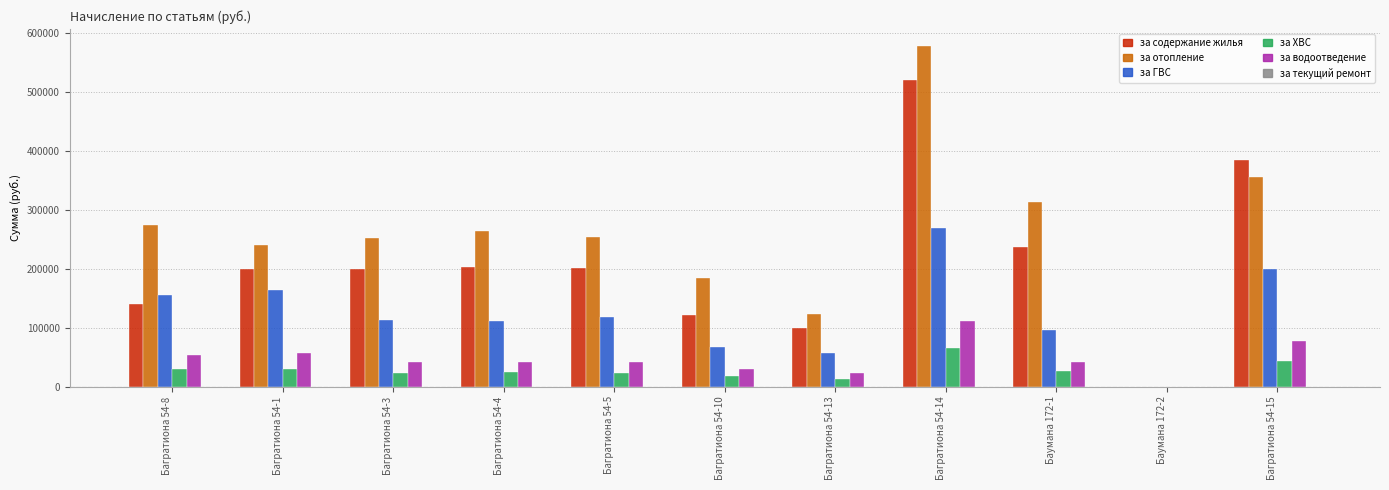

How many groups of bars are there?

11